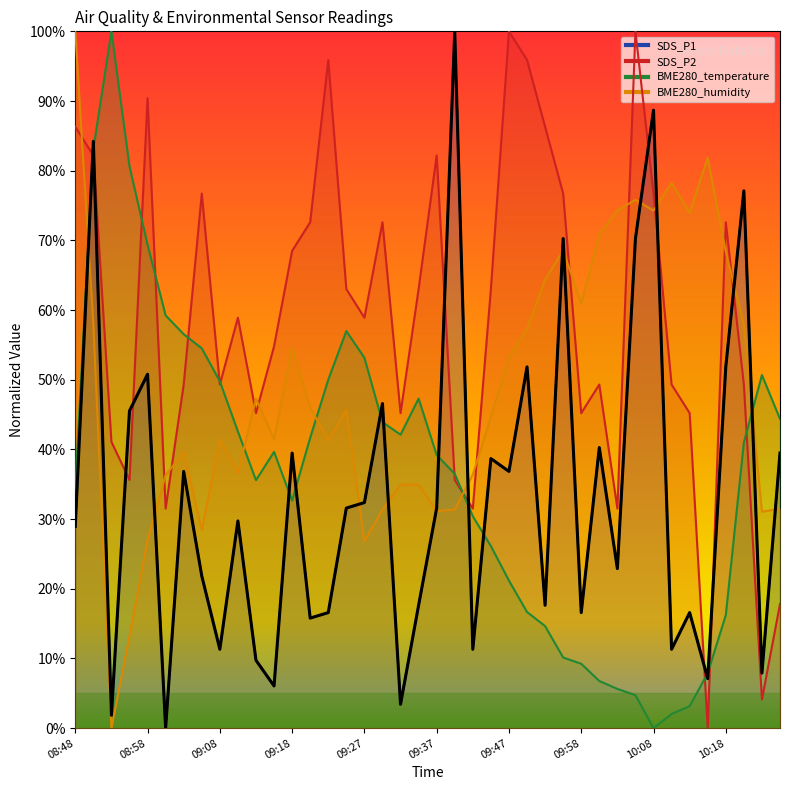

Is the value of BME280_humidity at 10:18 greater than the value of SDS_P2 at 09:13?

Yes